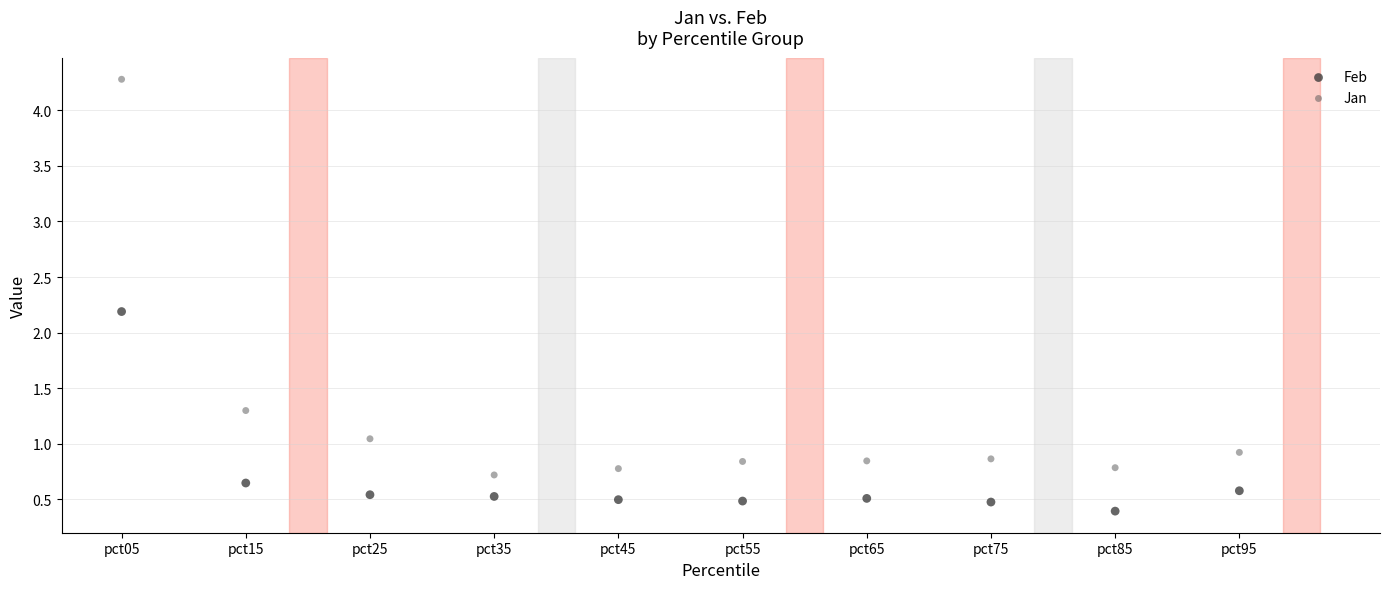

Which series contains the highest Y value?

Jan